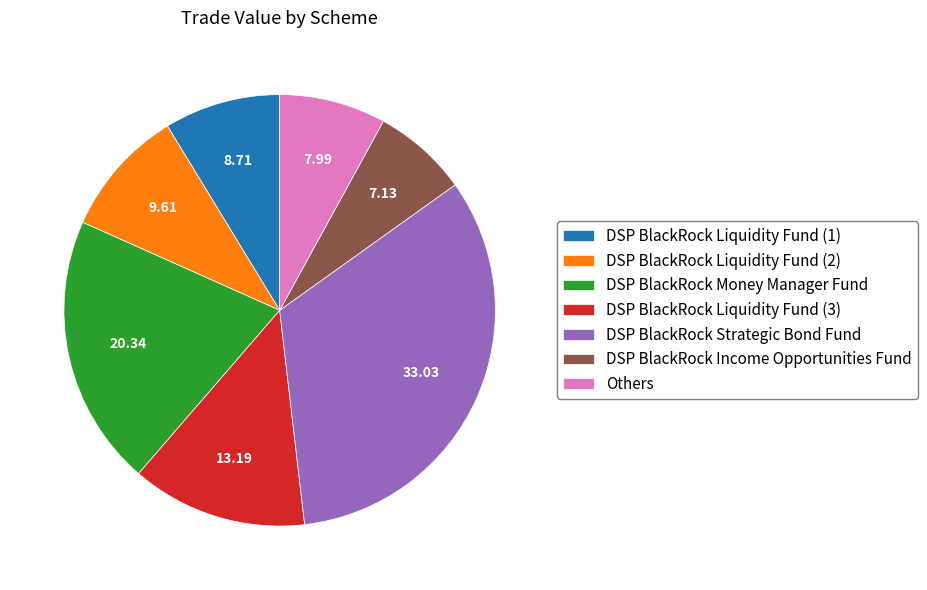

How many segments does this pie chart have?

7